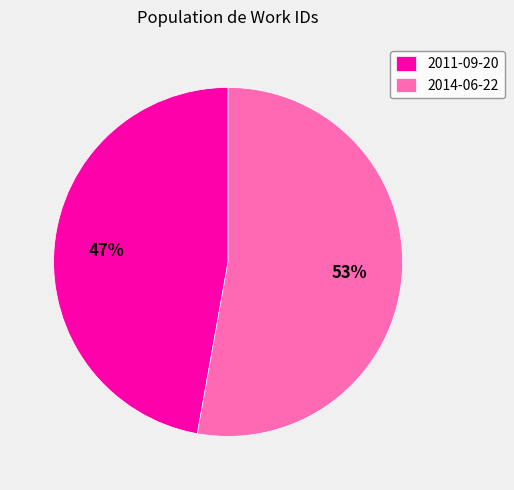

What is the ratio of the value at 2014-06-22 to the value at 2011-09-20?

1.1